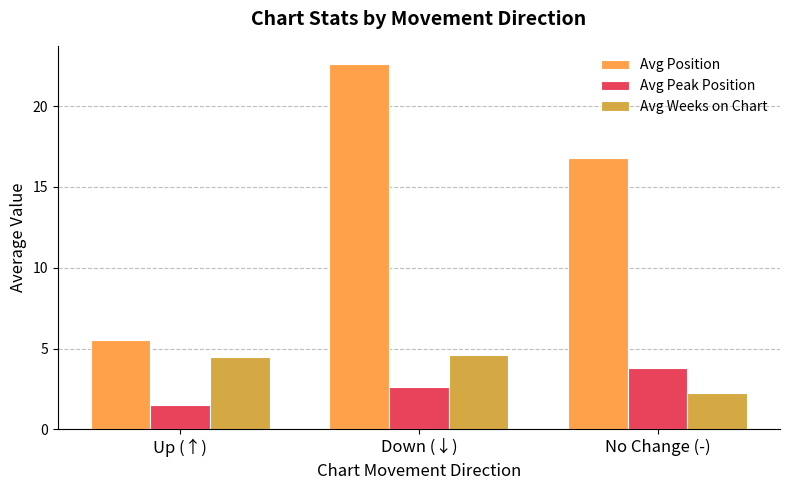

Reading left to right, transcribe all the data shown in this chart.

Avg Position: 5.5	22.6	16.8
Avg Peak Position: 1.5	2.6	3.8
Avg Weeks on Chart: 4.5	4.6	2.3